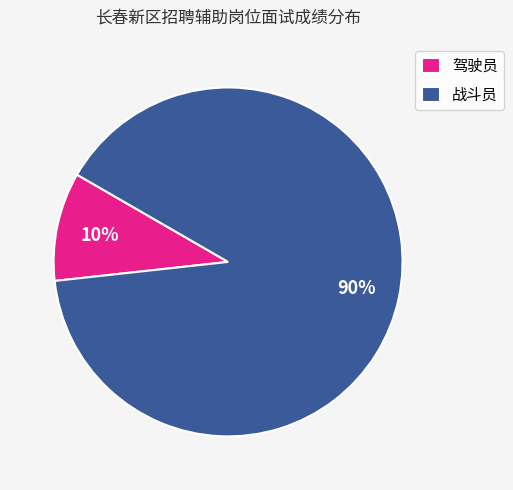

What percentage is the 战斗员 slice, to the nearest percent?

90%